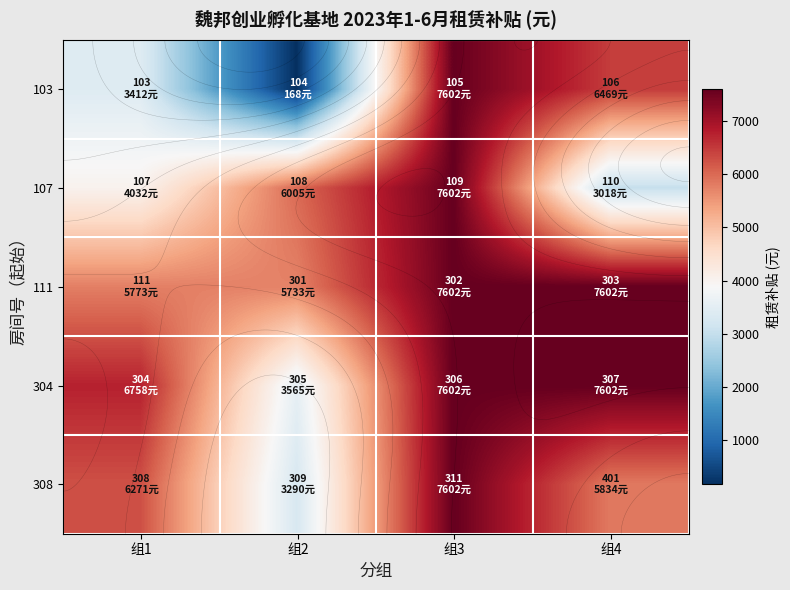

At how many categories does at least one series exceed 3790?

4